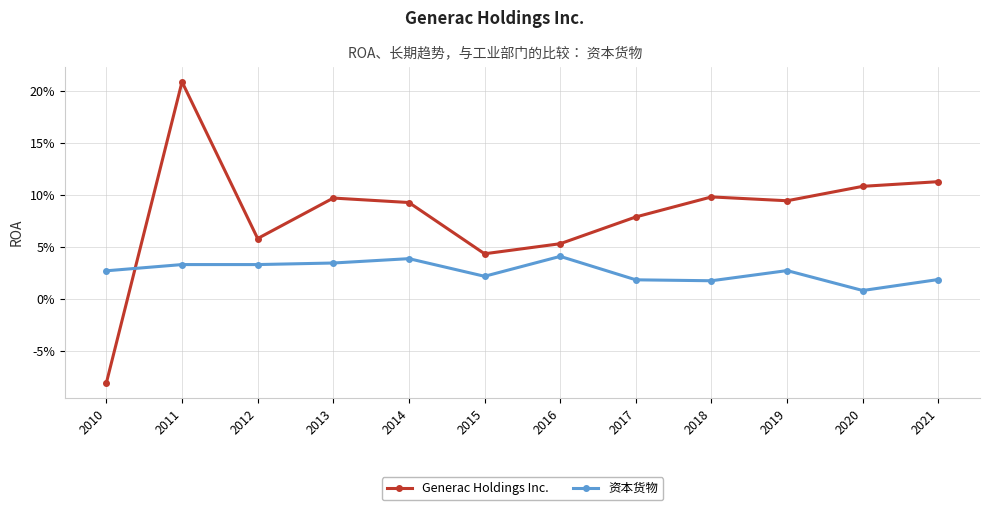

What is the total value across all series at 2015?

0.1